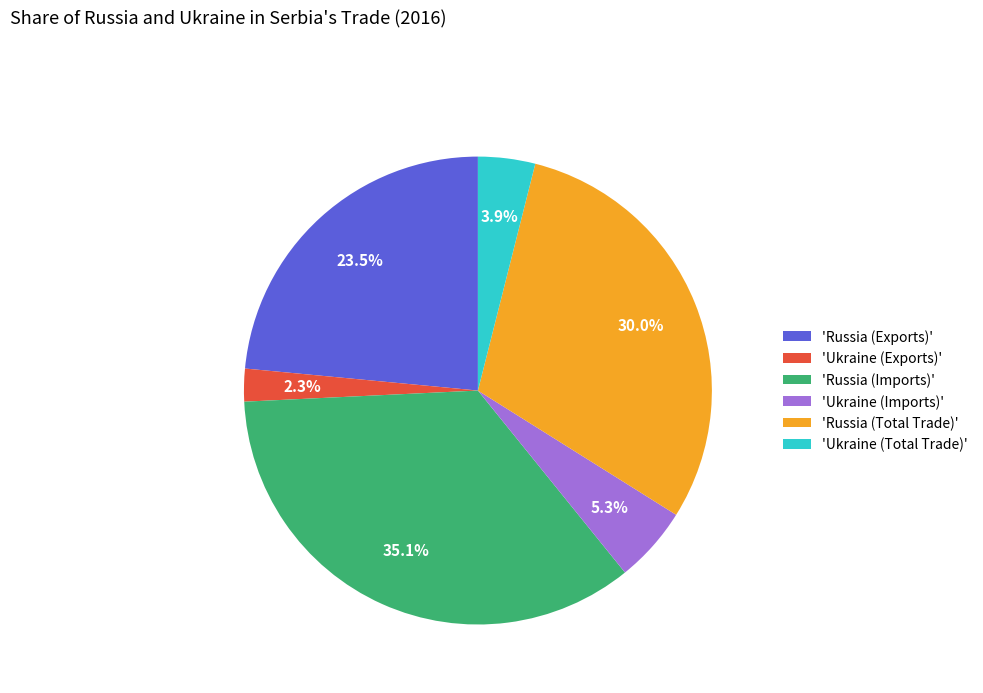

Which has a higher value, 'Russia (Exports)' or 'Ukraine (Exports)'?

'Russia (Exports)'